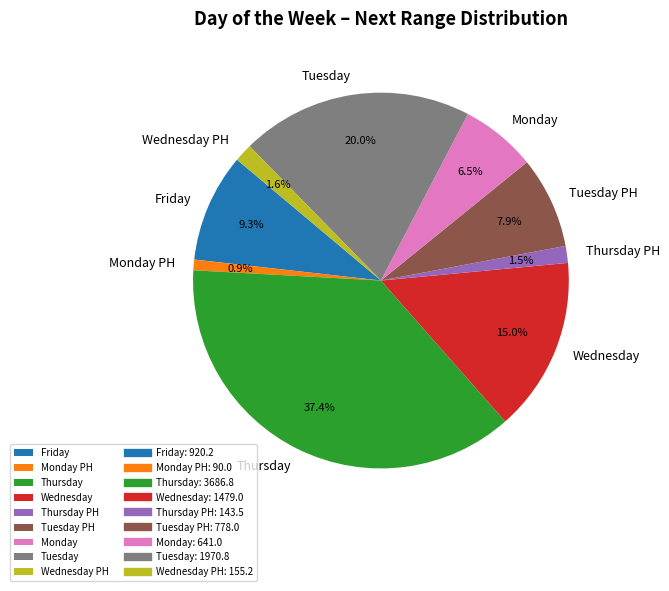

What percentage is NOT represented by Monday PH?

99.1%